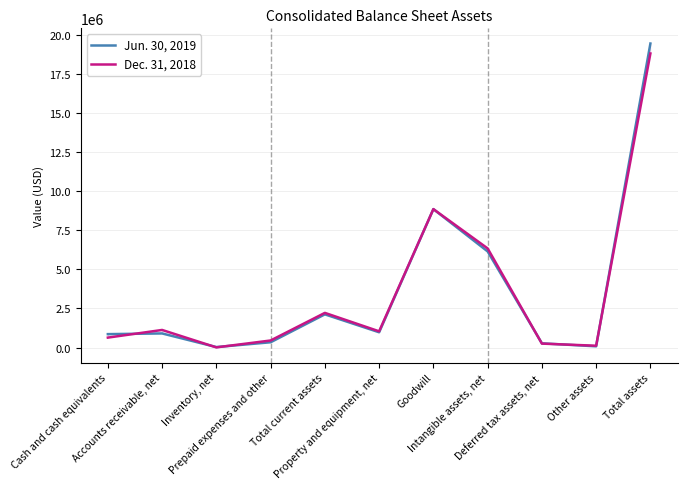

How many lines are shown in the chart?

2